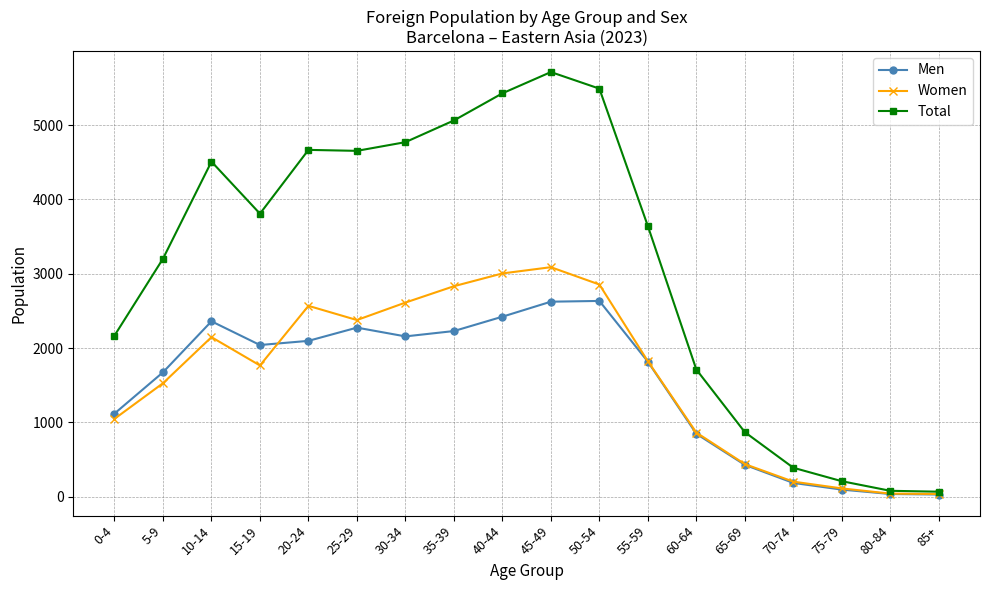

At 45-49, list the series in order from largest to smallest.

Total, Women, Men